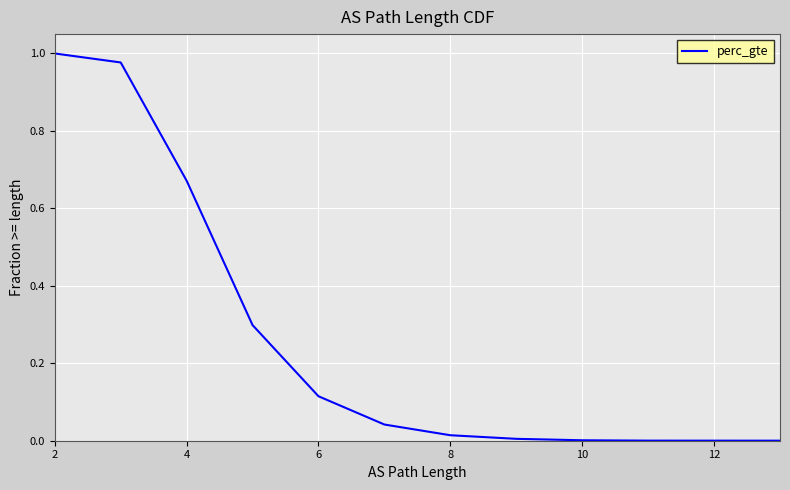

What is the value of the 4th point from the left?

0.3